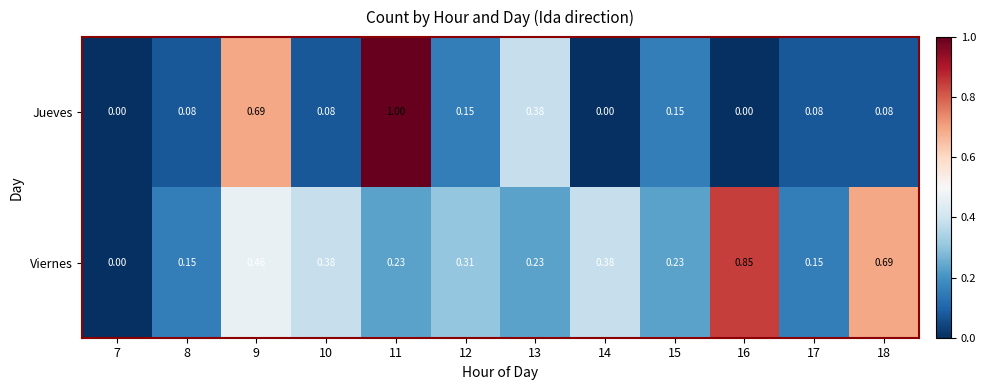

Which series has the largest total across all categories?

Viernes